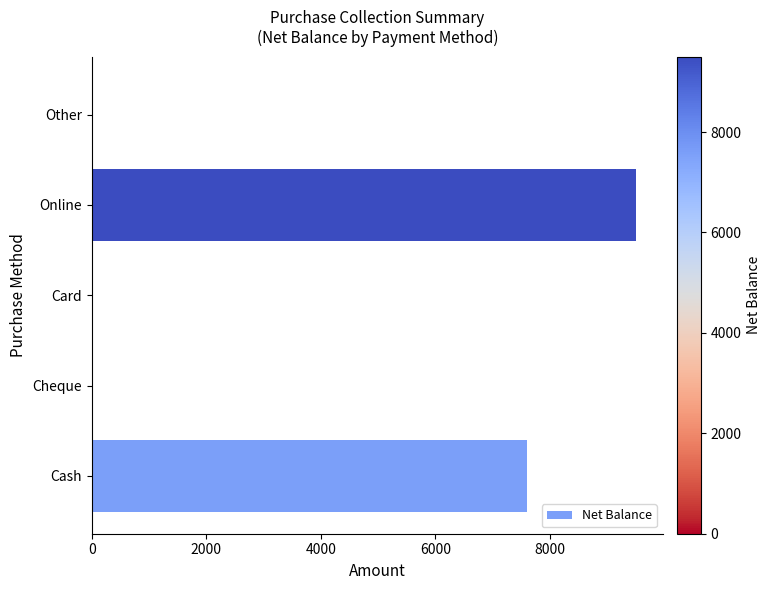

The chart shows a value of 5965 at Card. True or false?

False